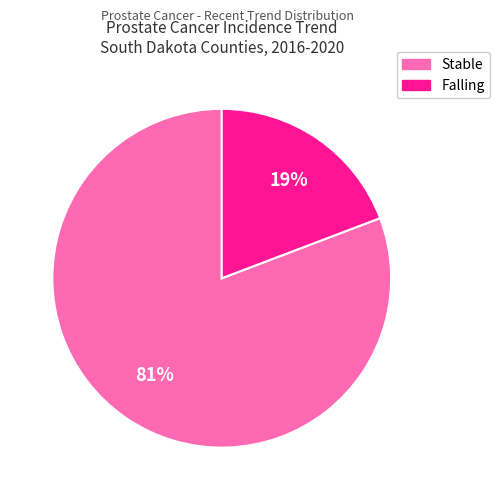

How many segments does this pie chart have?

2